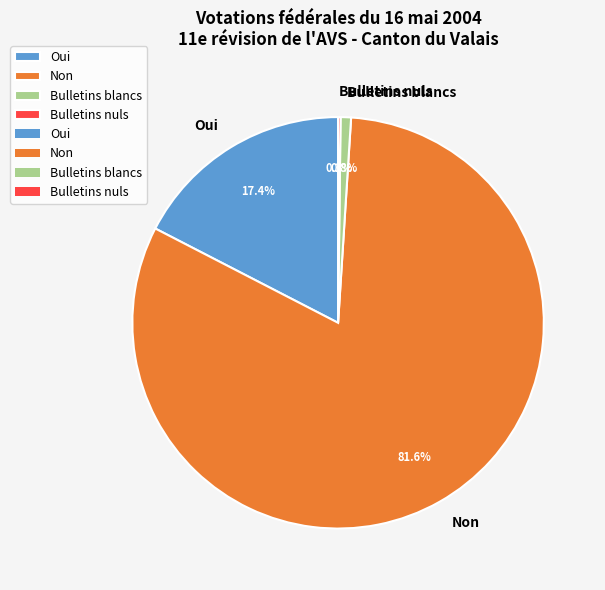

Is there a majority slice in this chart?

Yes